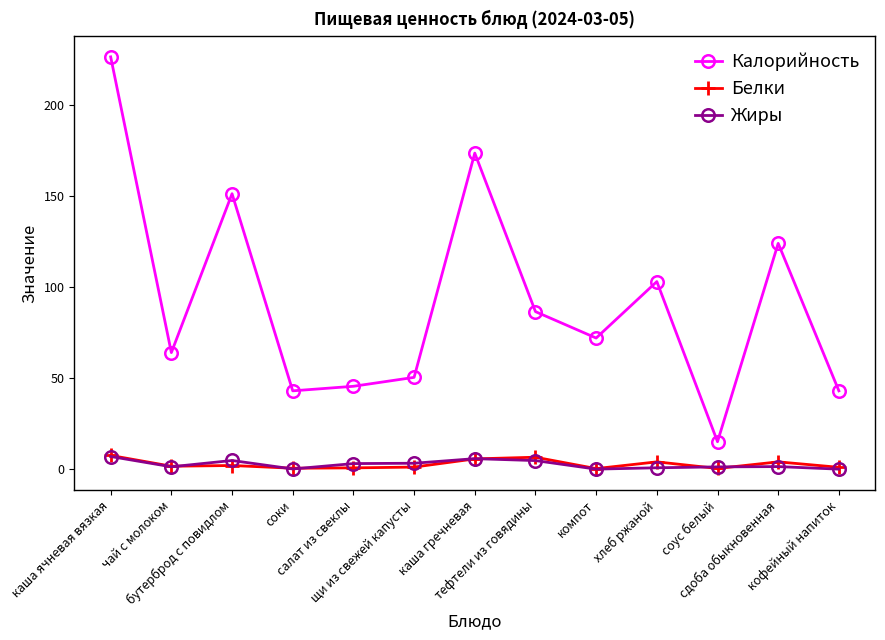

What is the value of the Жиры point at the 3rd from the left?

4.8